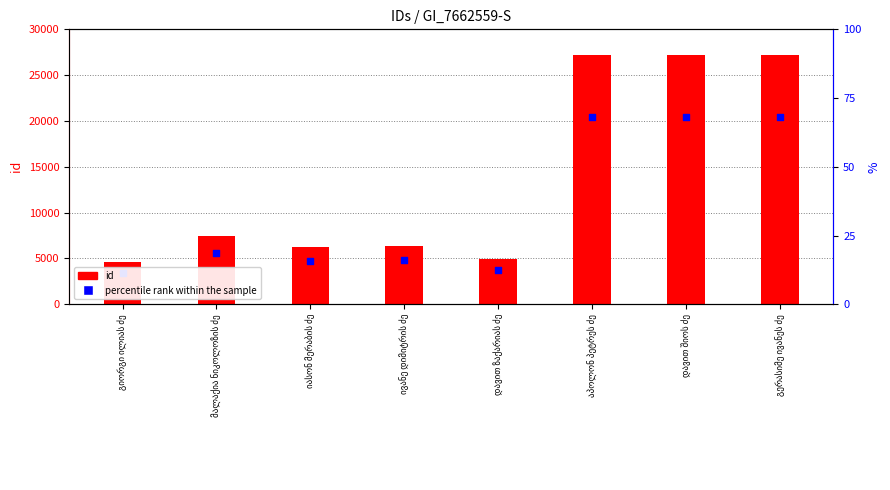

Is the value of percentile rank within the sample at დავით შიოს ძე greater than the value of id at დავით შიოს ძე?

No